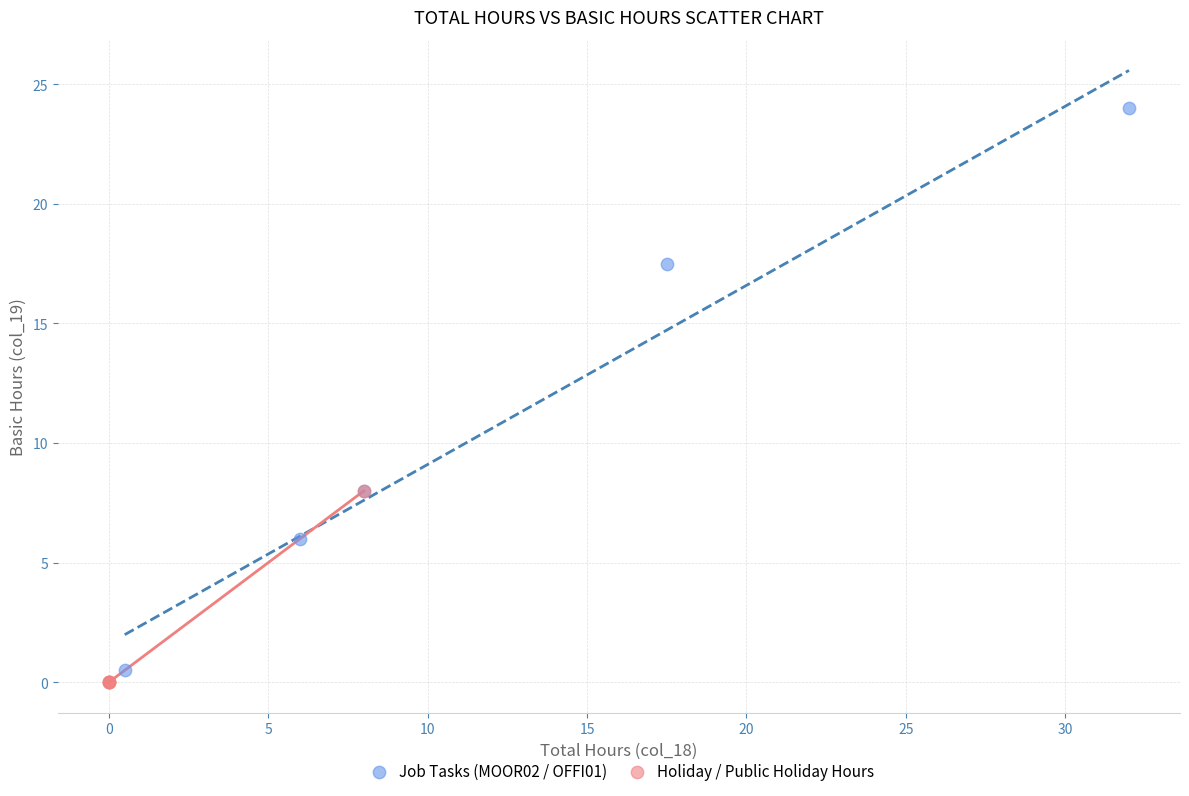

Which series contains the highest Y value?

Job Tasks (MOOR02 / OFFI01)